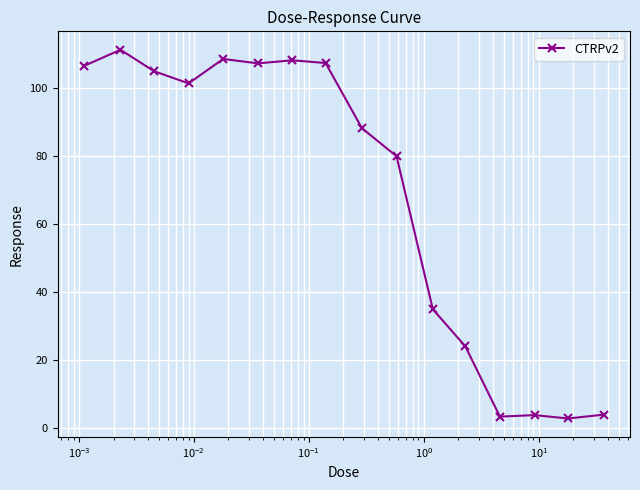

What is the value of the 4th point from the left?

101.5